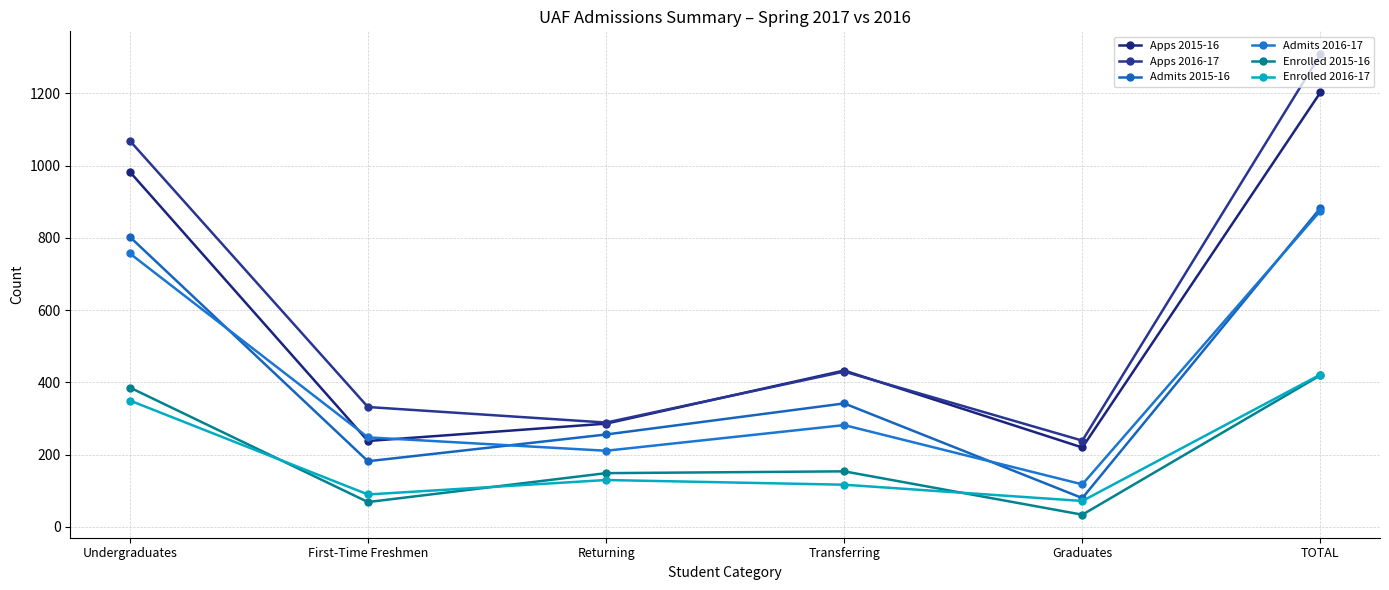

True or false: Enrolled 2016-17 and Admits 2016-17 cross at least once.

False